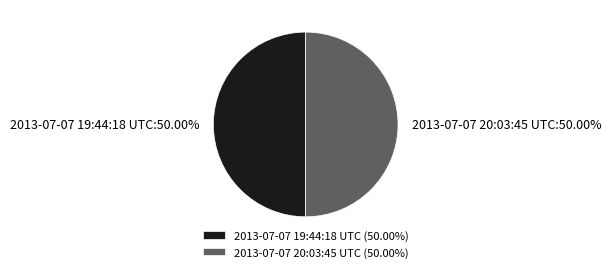

To the nearest percent, what is the combined percentage of 2013-07-07 20:03:45 UTC and 2013-07-07 19:44:18 UTC?

100%